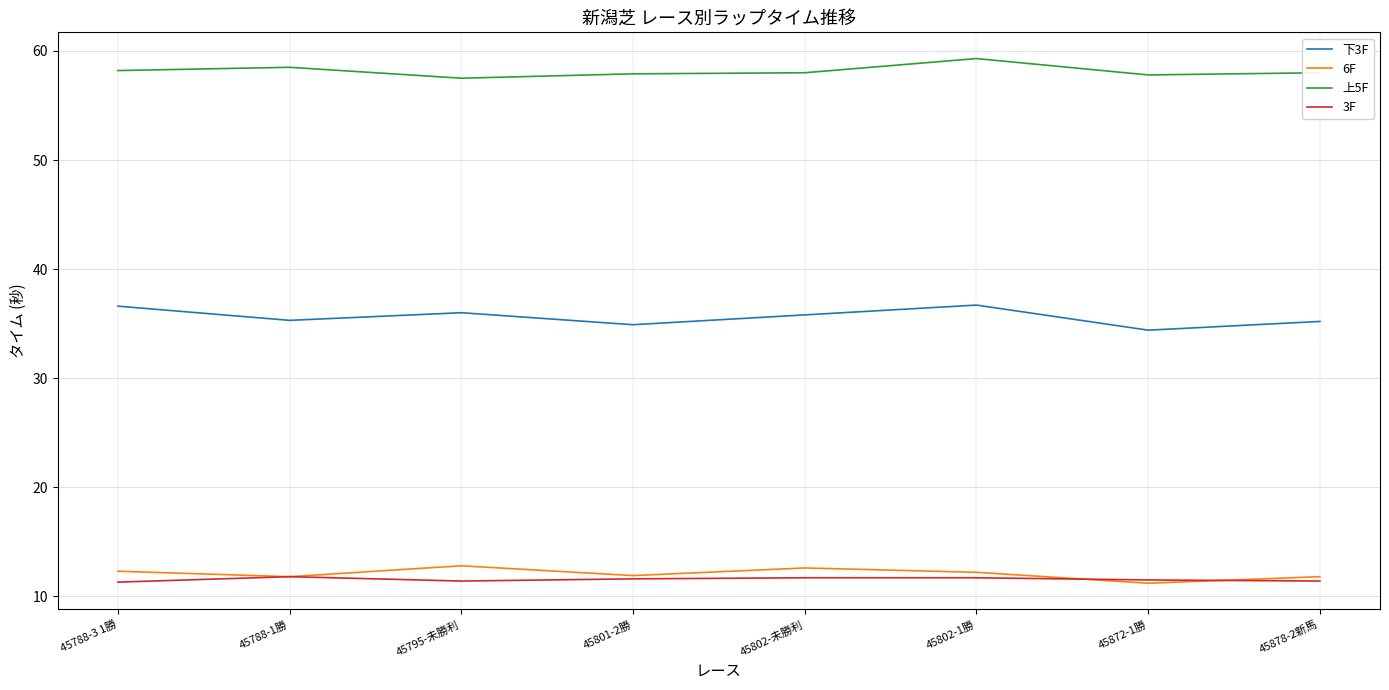

What are all the series names shown in the legend?

下3F, 6F, 上5F, 3F